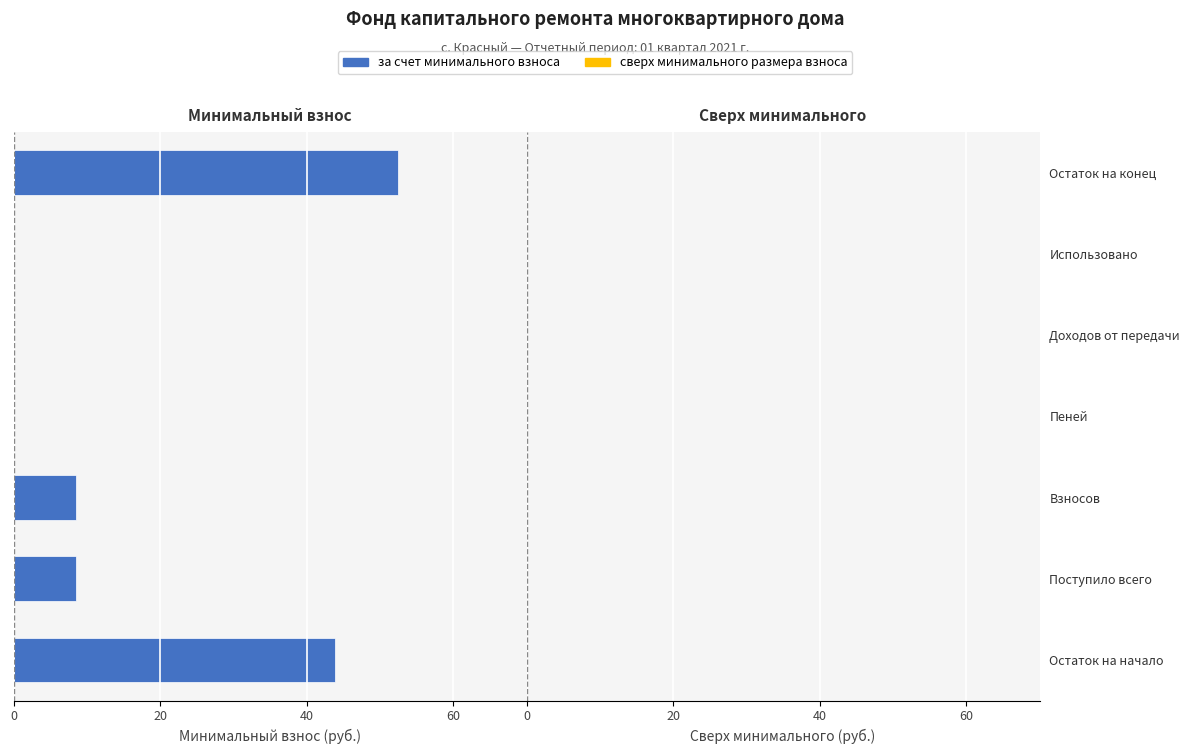

Are the bars horizontal?

Yes